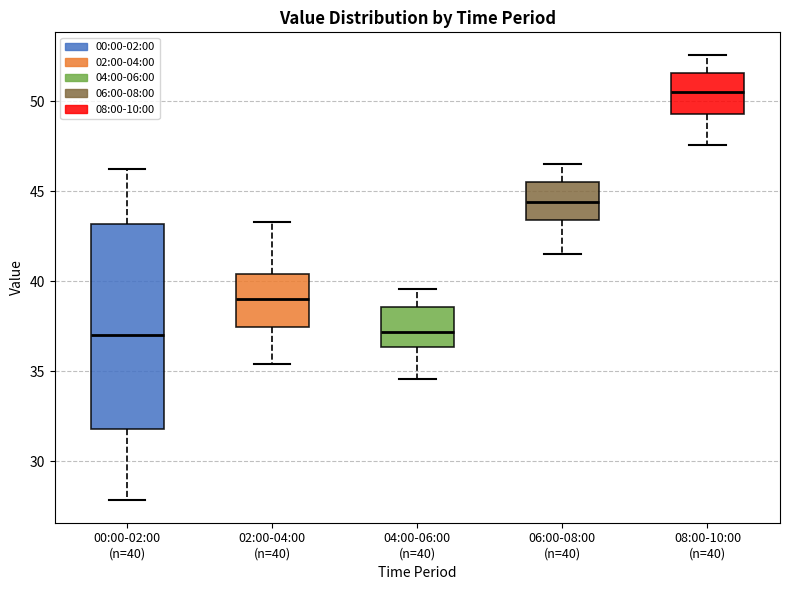

Reading left to right, transcribe this box plot: for each box, give where its median line is, the range the box spans, and where its two whiskers end, as read against the y-axis. The values are not printed on the chart, so give them approximately, as read against the axis.

00:00-02:00 (n=40): median 37.0, box 32.0 to 43.0, whiskers 28.0 to 46.5
02:00-04:00 (n=40): median 39.0, box 37.5 to 40.5, whiskers 35.5 to 43.5
04:00-06:00 (n=40): median 37.0, box 36.5 to 38.5, whiskers 34.5 to 39.5
06:00-08:00 (n=40): median 44.5, box 43.5 to 45.5, whiskers 41.5 to 46.5
08:00-10:00 (n=40): median 50.5, box 49.5 to 51.5, whiskers 47.5 to 52.5